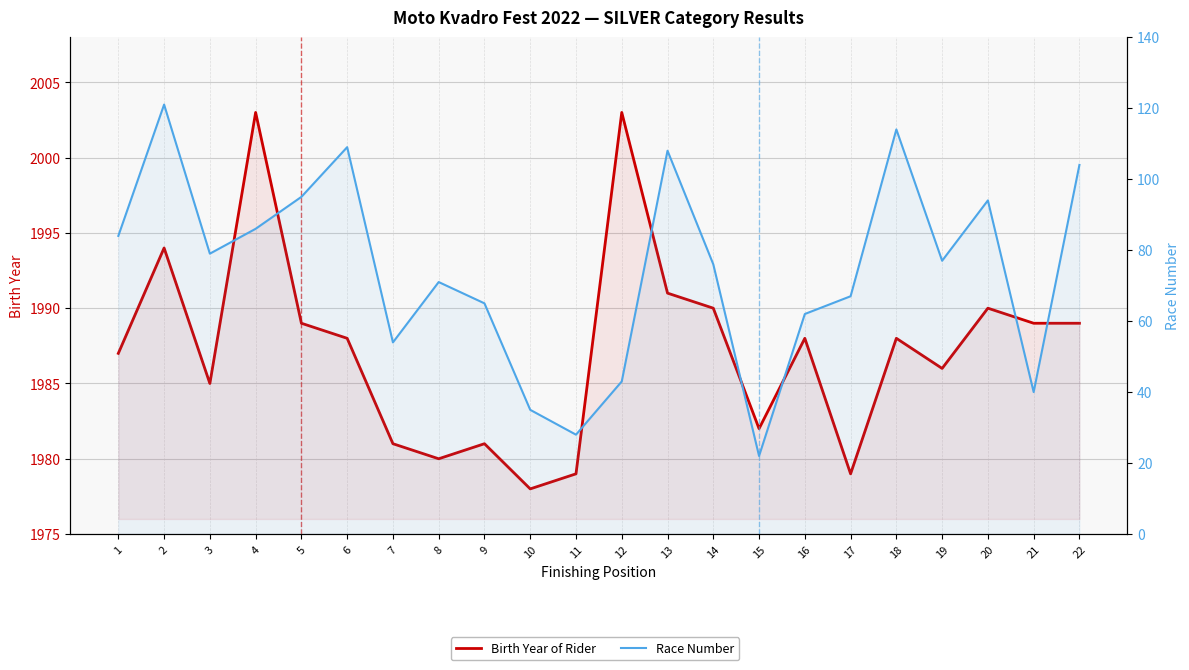

What is the difference between the highest and lowest values at 8?

1909